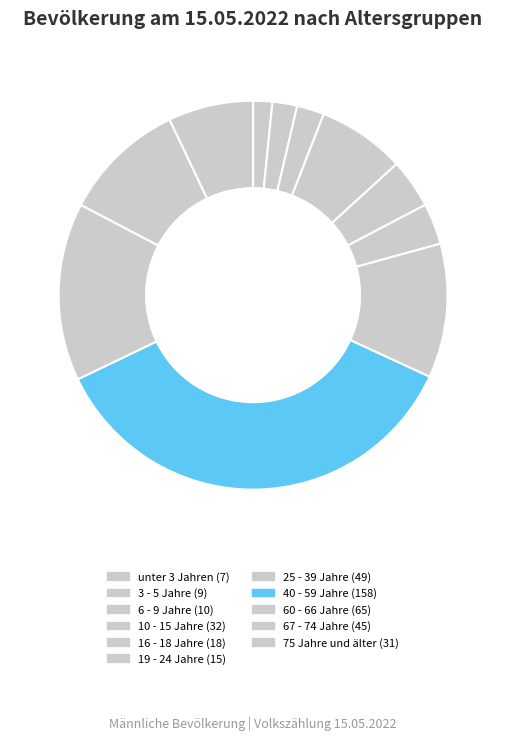

To the nearest percent, what is the difference between the largest and smallest slice percentages?

34%